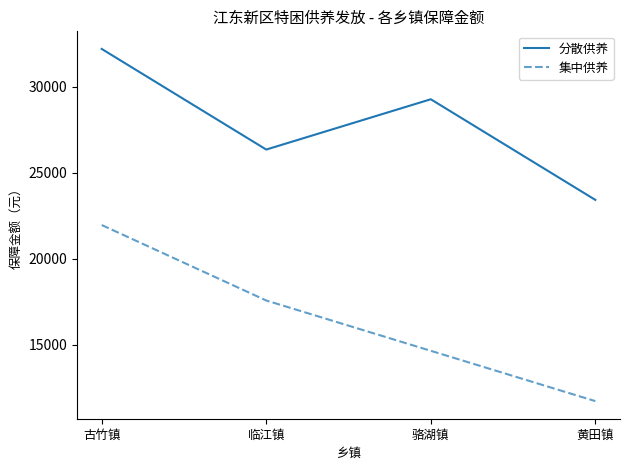

What is the greatest value displayed?

32208